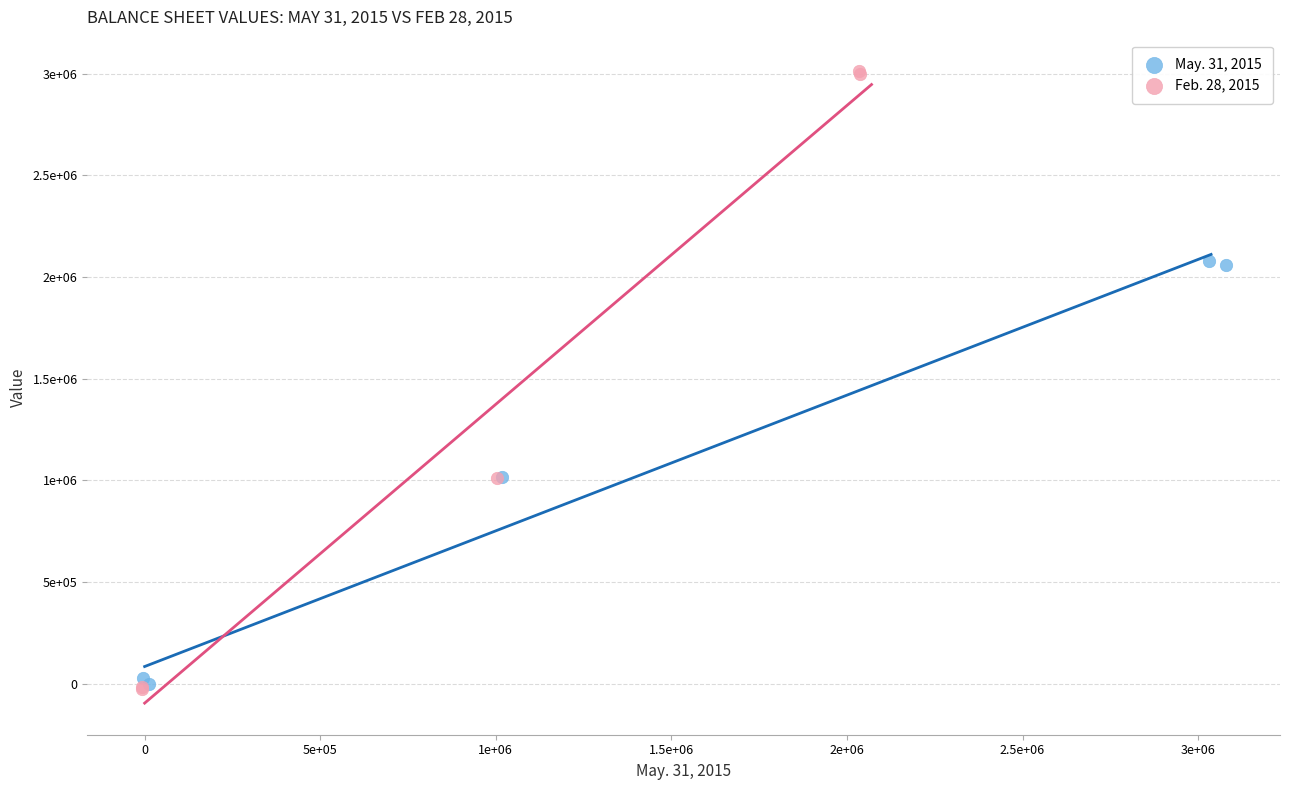

What are all the series names shown in the legend?

May. 31, 2015, Feb. 28, 2015